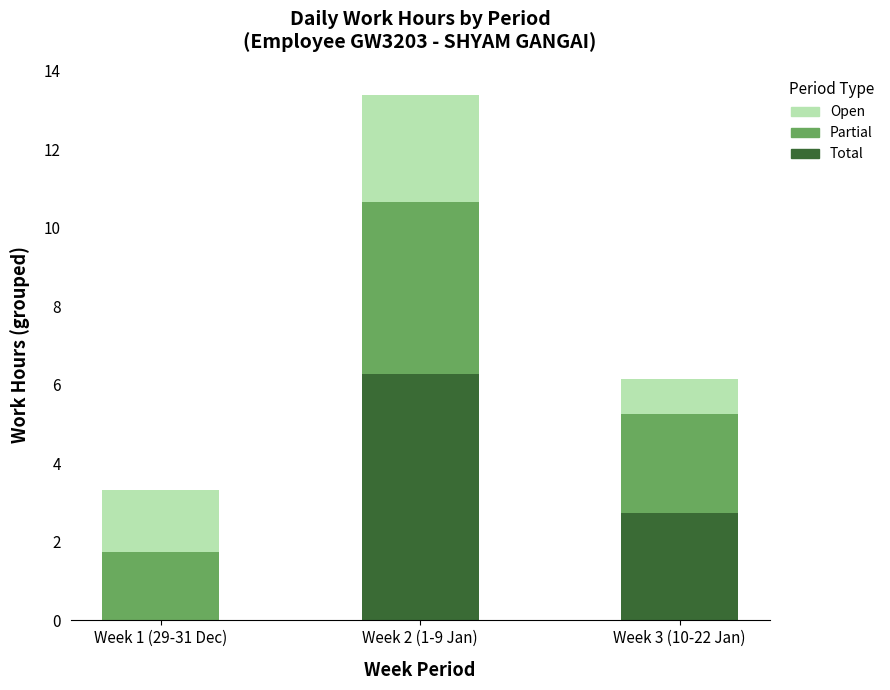

What is the sum of the Total values at Week 1 (29-31 Dec) and Week 2 (1-9 Jan)?

6.3